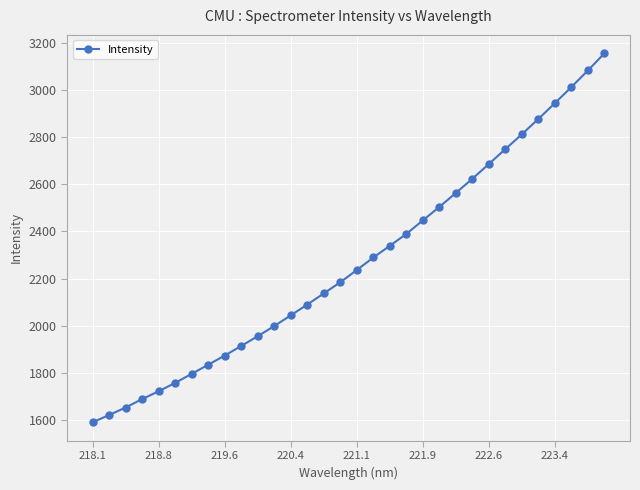

What is the greatest value displayed?

3155.4